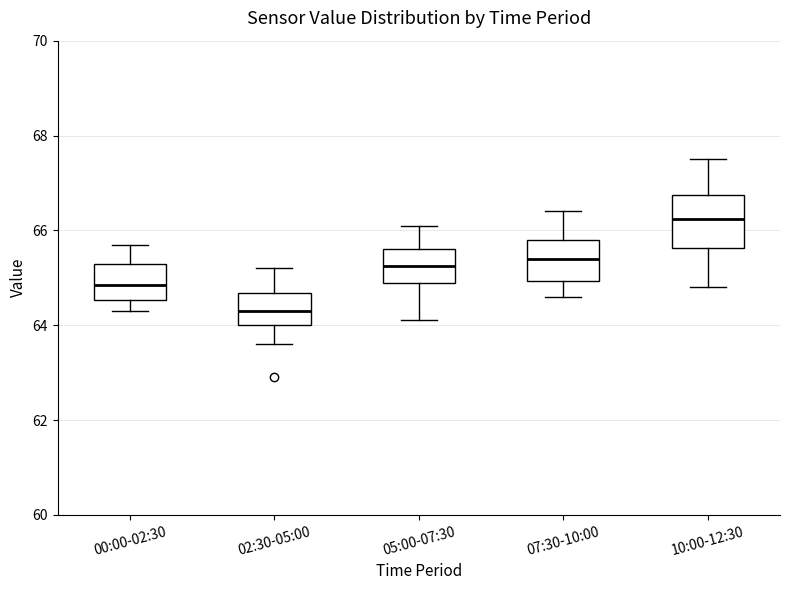

Which box is the tallest, from its lower edge to its upper edge?

10:00-12:30